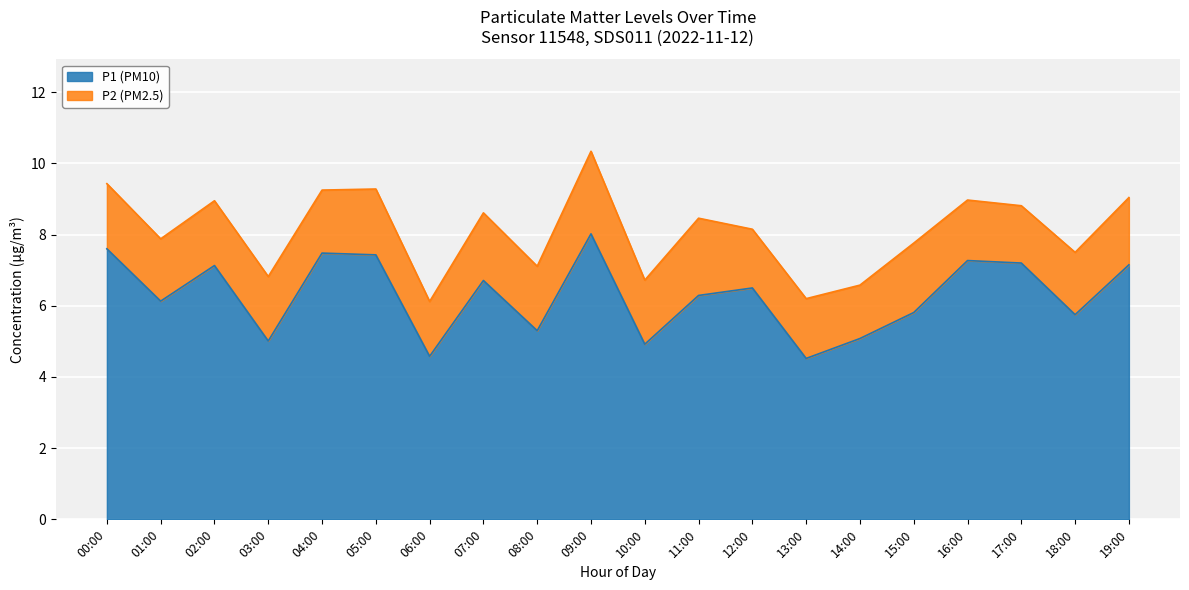

What is the highest value of the P1 (PM10) series?

8.0